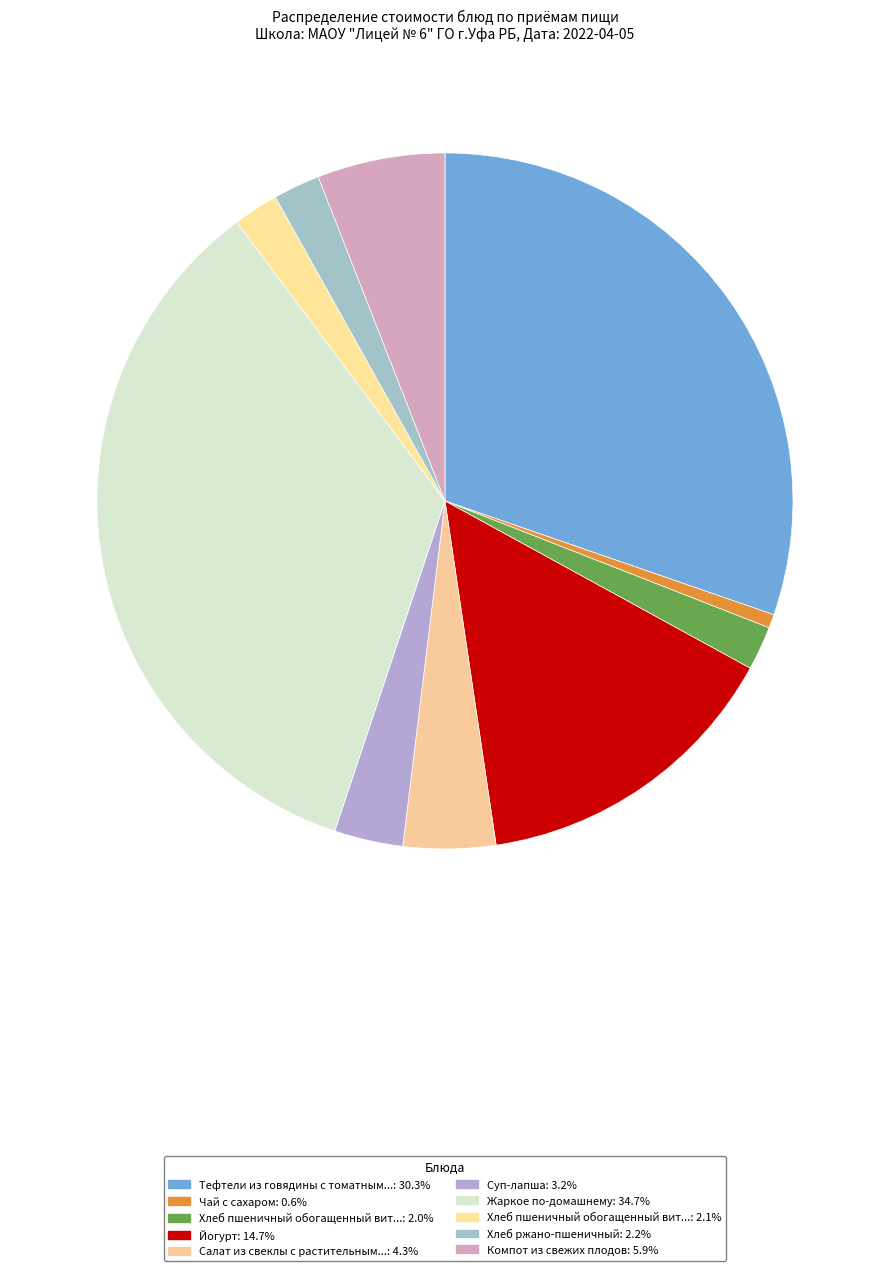

What is the smallest slice in the pie chart?

Чай с сахаром